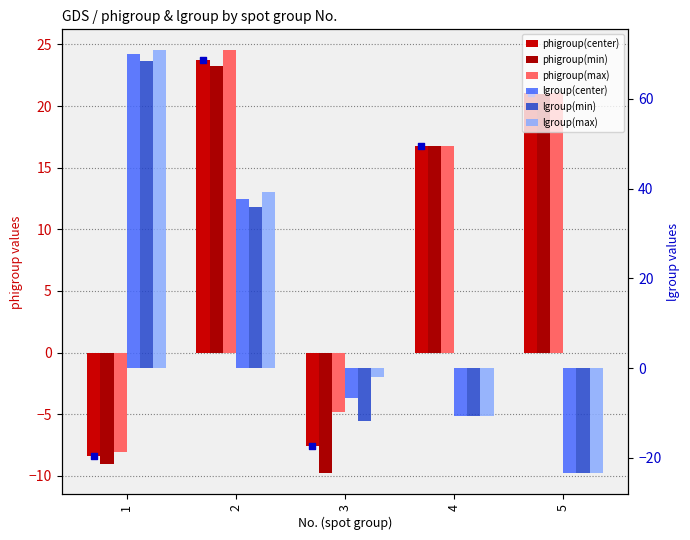

At which category is the sum across all series the highest?

2